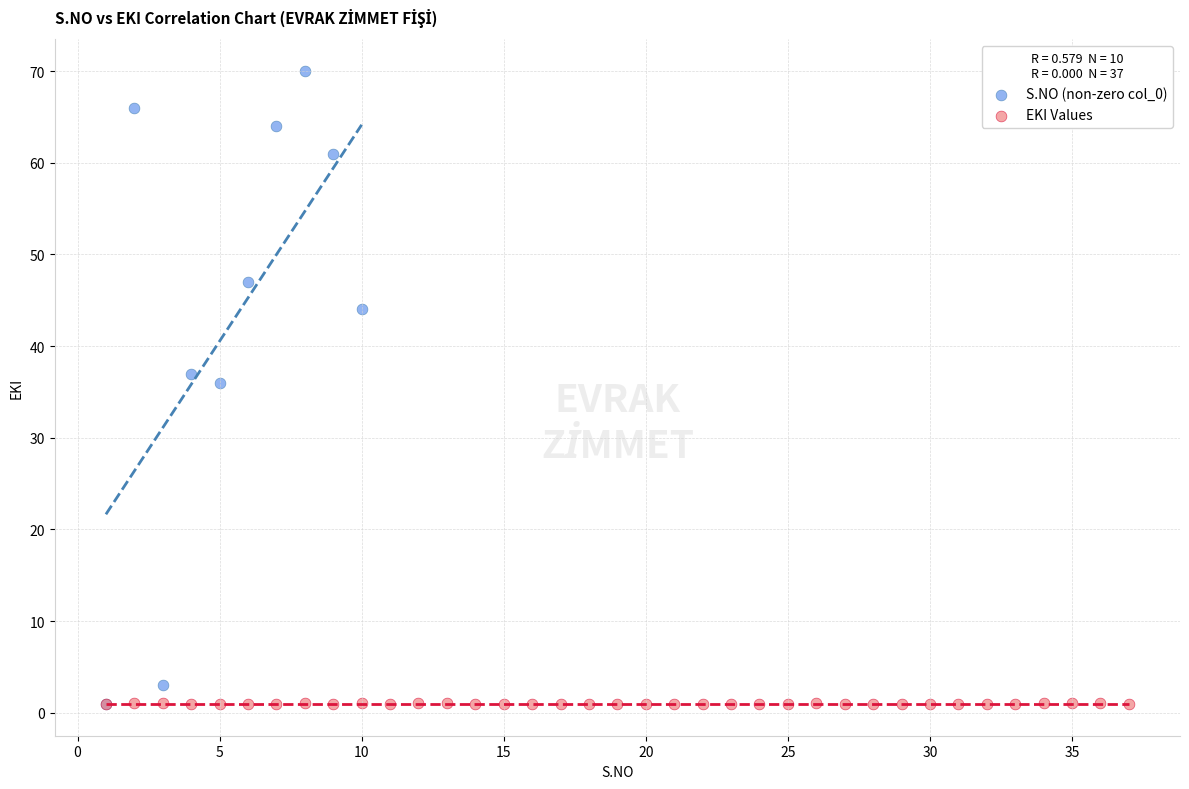

Which series has the largest Y range (max minus min)?

S.NO (non-zero col_0)